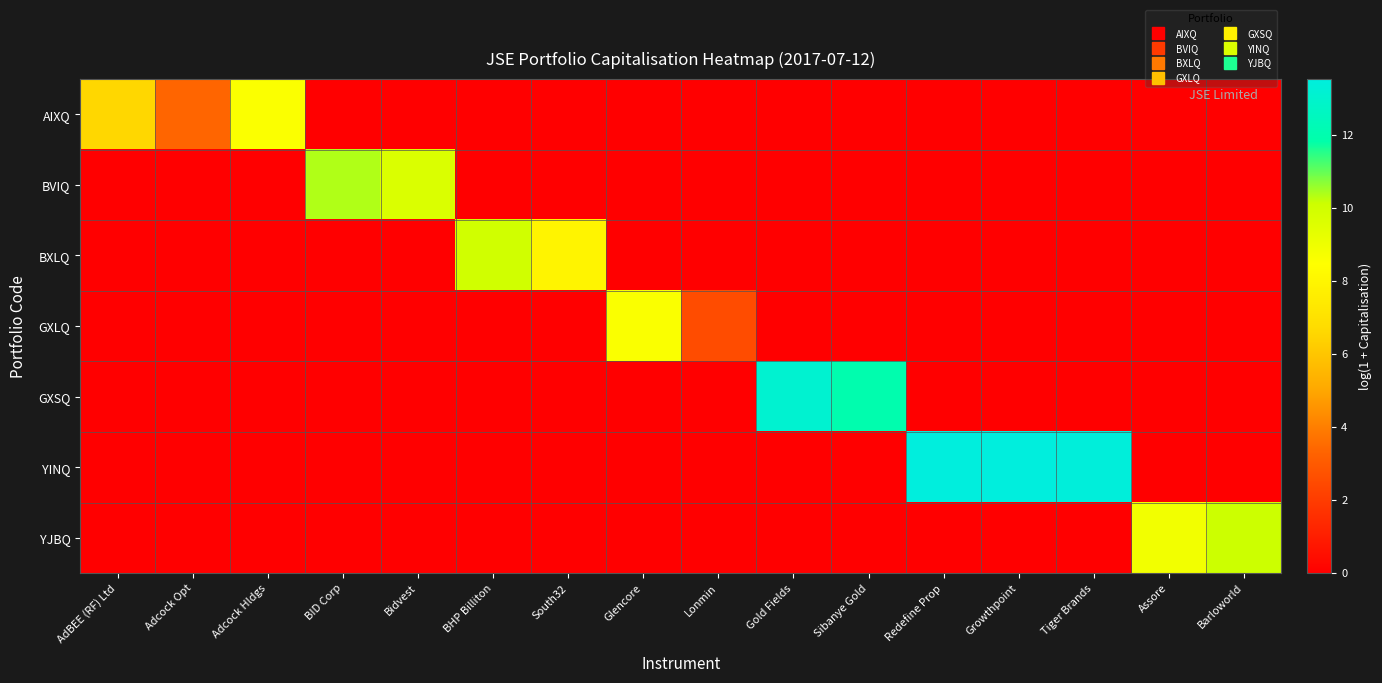

Reading left to right, what are all the values shown in this chart?

AIXQ: AdBEE (RF) Ltd=6.6	Adcock Opt=3.4	Adcock Hldgs=8.6	BID Corp=0.0	Bidvest=0.0	BHP Billiton=0.0	South32=0.0	Glencore=0.0	Lonmin=0.0	Gold Fields=0.0	Sibanye Gold=0.0	Redefine Prop=0.0	Growthpoint=0.0	Tiger Brands=0.0	Assore=0.0	Barloworld=0.0
BVIQ: AdBEE (RF) Ltd=0.0	Adcock Opt=0.0	Adcock Hldgs=0.0	BID Corp=10.4	Bidvest=9.7	BHP Billiton=0.0	South32=0.0	Glencore=0.0	Lonmin=0.0	Gold Fields=0.0	Sibanye Gold=0.0	Redefine Prop=0.0	Growthpoint=0.0	Tiger Brands=0.0	Assore=0.0	Barloworld=0.0
BXLQ: AdBEE (RF) Ltd=0.0	Adcock Opt=0.0	Adcock Hldgs=0.0	BID Corp=0.0	Bidvest=0.0	BHP Billiton=10.0	South32=8.0	Glencore=0.0	Lonmin=0.0	Gold Fields=0.0	Sibanye Gold=0.0	Redefine Prop=0.0	Growthpoint=0.0	Tiger Brands=0.0	Assore=0.0	Barloworld=0.0
GXLQ: AdBEE (RF) Ltd=0.0	Adcock Opt=0.0	Adcock Hldgs=0.0	BID Corp=0.0	Bidvest=0.0	BHP Billiton=0.0	South32=0.0	Glencore=8.6	Lonmin=2.6	Gold Fields=0.0	Sibanye Gold=0.0	Redefine Prop=0.0	Growthpoint=0.0	Tiger Brands=0.0	Assore=0.0	Barloworld=0.0
GXSQ: AdBEE (RF) Ltd=0.0	Adcock Opt=0.0	Adcock Hldgs=0.0	BID Corp=0.0	Bidvest=0.0	BHP Billiton=0.0	South32=0.0	Glencore=0.0	Lonmin=0.0	Gold Fields=13.1	Sibanye Gold=12.0	Redefine Prop=0.0	Growthpoint=0.0	Tiger Brands=0.0	Assore=0.0	Barloworld=0.0
YINQ: AdBEE (RF) Ltd=0.0	Adcock Opt=0.0	Adcock Hldgs=0.0	BID Corp=0.0	Bidvest=0.0	BHP Billiton=0.0	South32=0.0	Glencore=0.0	Lonmin=0.0	Gold Fields=0.0	Sibanye Gold=0.0	Redefine Prop=13.5	Growthpoint=13.5	Tiger Brands=13.5	Assore=0.0	Barloworld=0.0
YJBQ: AdBEE (RF) Ltd=0.0	Adcock Opt=0.0	Adcock Hldgs=0.0	BID Corp=0.0	Bidvest=0.0	BHP Billiton=0.0	South32=0.0	Glencore=0.0	Lonmin=0.0	Gold Fields=0.0	Sibanye Gold=0.0	Redefine Prop=0.0	Growthpoint=0.0	Tiger Brands=0.0	Assore=8.9	Barloworld=10.1